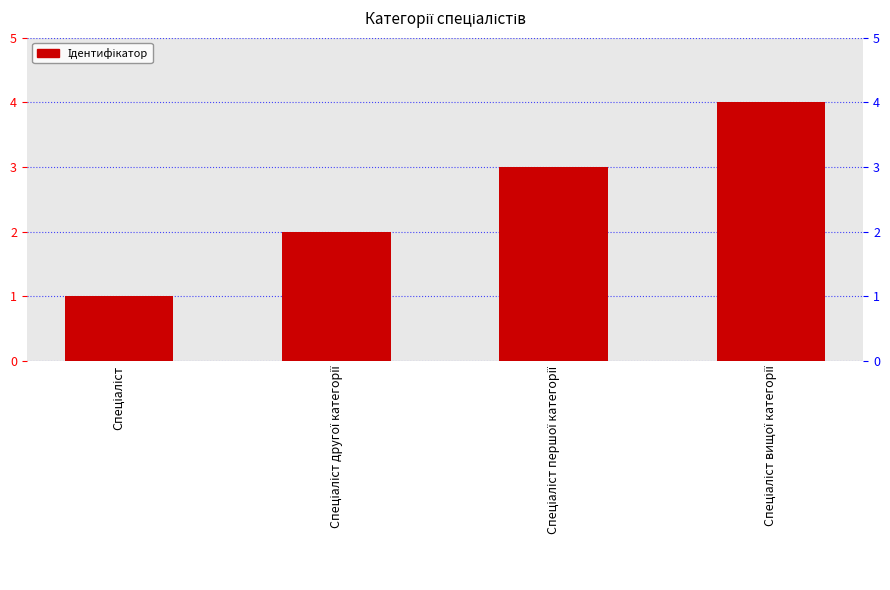

Reading right to left, transcribe all the data shown in this chart.

4	3	2	1